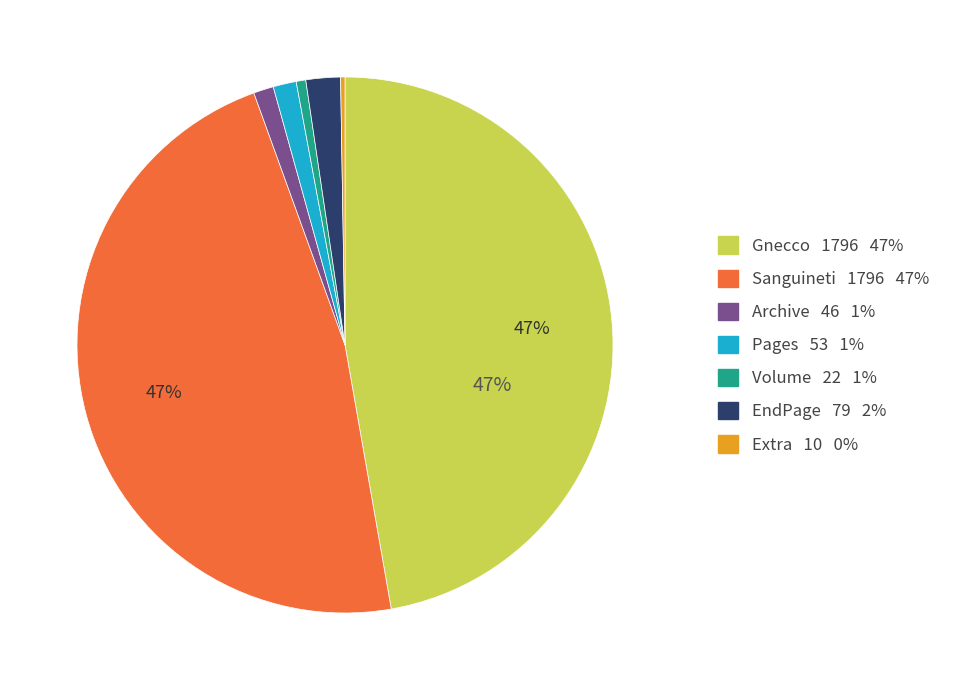

To the nearest percent, what is the difference between the largest and smallest slice percentages?

47%